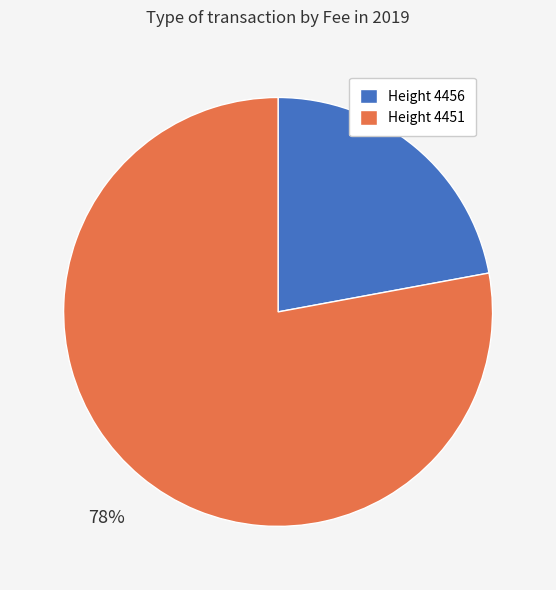

Rank the categories by value from highest to lowest.

Height 4451, Height 4456